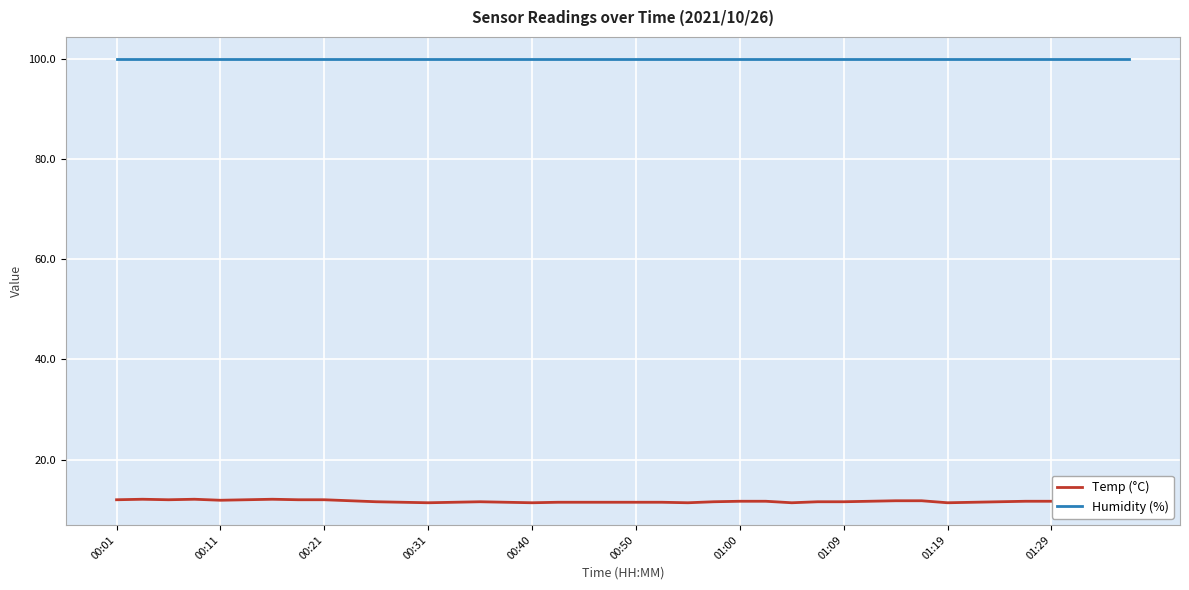

Which series has the largest total across all categories?

Humidity (%)